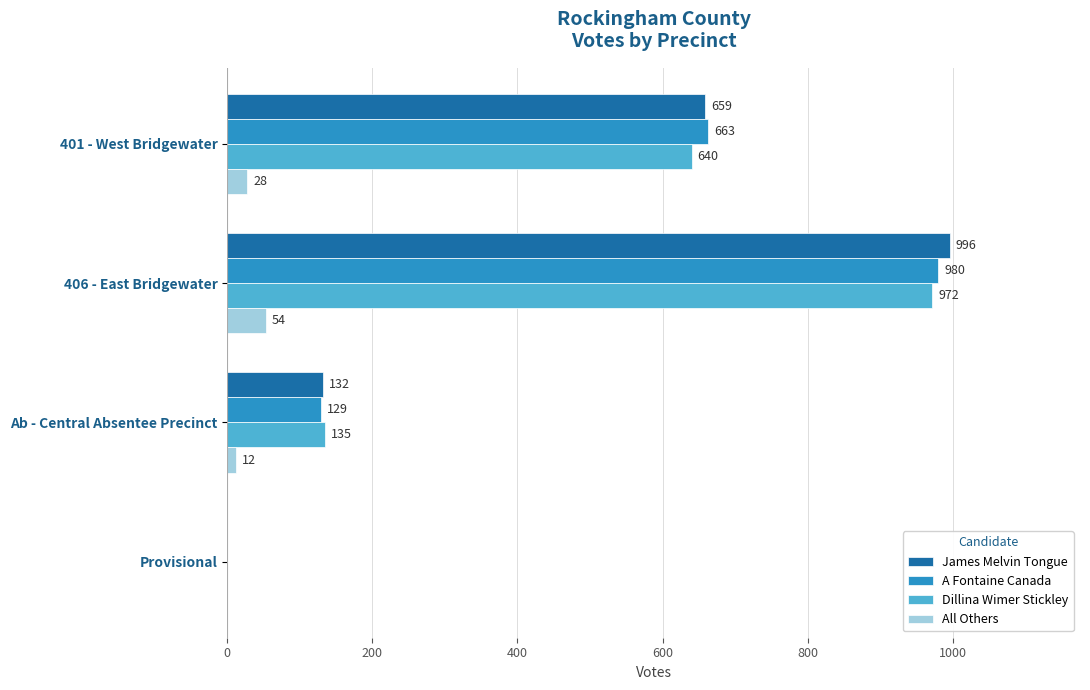

What is the sum of the James Melvin Tongue values at Provisional and 406 - East Bridgewater?

996